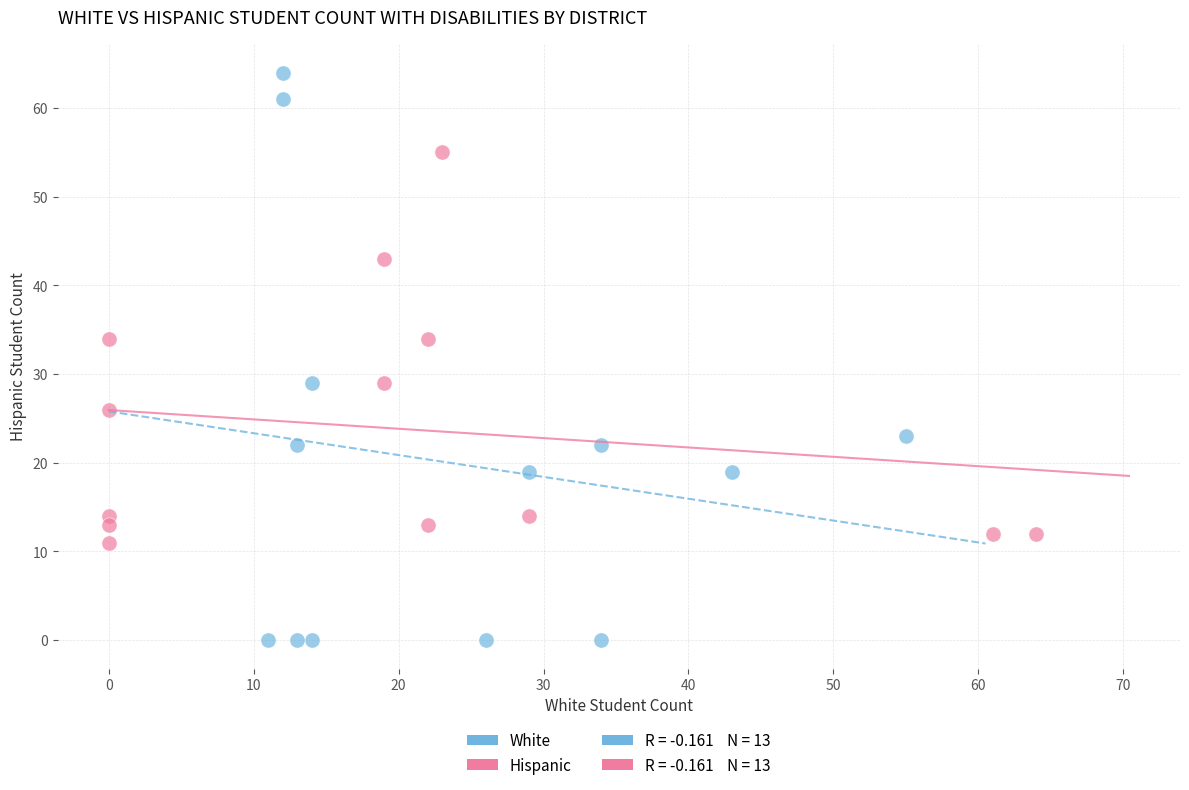

Which series reaches the minimum Y coordinate?

White